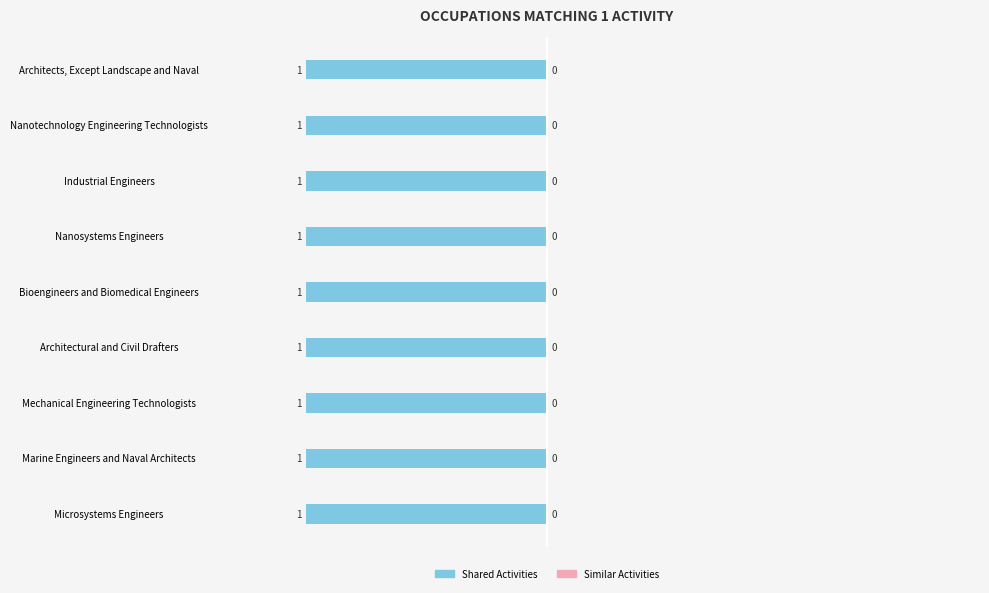

What is the average value of the Shared Activities series?

1